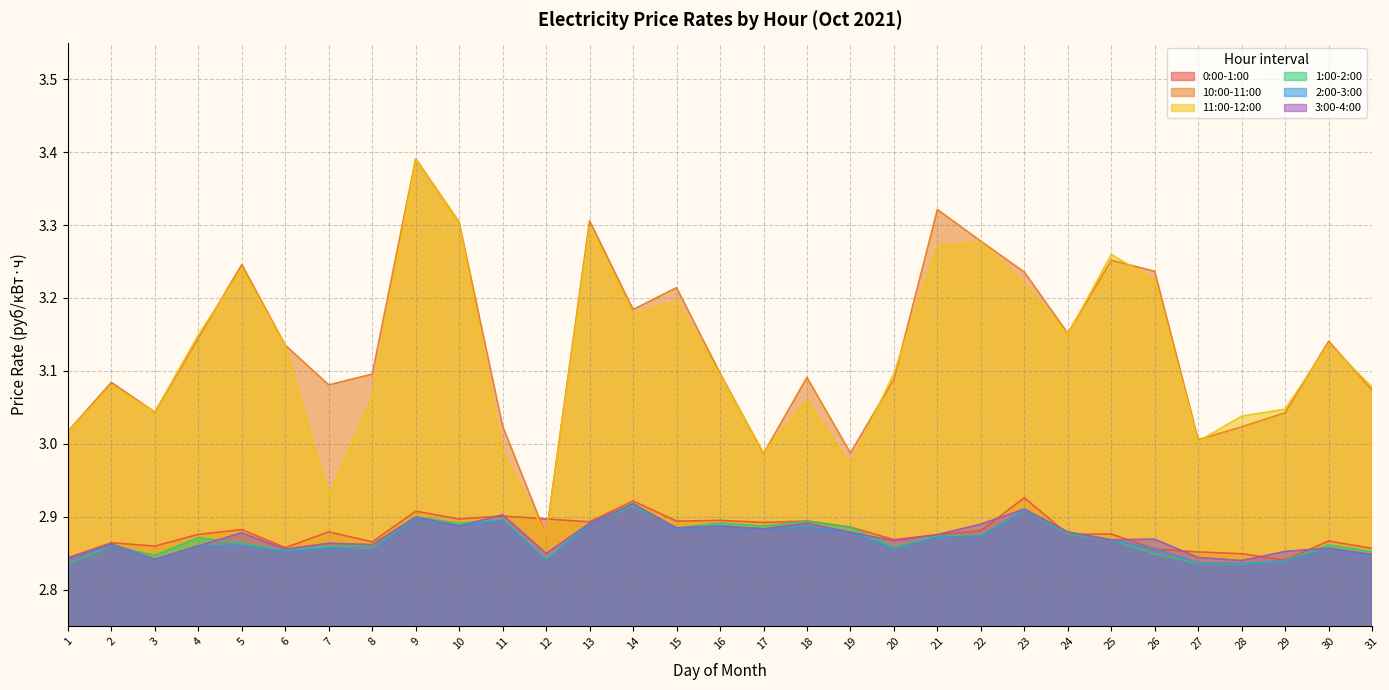

Reading right to left, what are all the values shown in this chart?

0:00-1:00: 31=2.9	30=2.9	29=2.8	28=2.8	27=2.9	26=2.9	25=2.9	24=2.9	23=2.9	22=2.9	21=2.9	20=2.9	19=2.9	18=2.9	17=2.9	16=2.9	15=2.9	14=2.9	13=2.9	12=2.9	11=2.9	10=2.9	9=2.9	8=2.9	7=2.9	6=2.9	5=2.9	4=2.9	3=2.9	2=2.9	1=2.8
10:00-11:00: 31=3.1	30=3.1	29=3.0	28=3.0	27=3.0	26=3.2	25=3.3	24=3.2	23=3.2	22=3.3	21=3.3	20=3.1	19=3.0	18=3.1	17=3.0	16=3.1	15=3.2	14=3.2	13=3.3	12=2.9	11=3.0	10=3.3	9=3.4	8=3.1	7=3.1	6=3.1	5=3.2	4=3.1	3=3.0	2=3.1	1=3.0
11:00-12:00: 31=3.1	30=3.1	29=3.0	28=3.0	27=3.0	26=3.2	25=3.3	24=3.1	23=3.2	22=3.3	21=3.3	20=3.1	19=3.0	18=3.1	17=3.0	16=3.1	15=3.2	14=3.2	13=3.3	12=2.9	11=3.0	10=3.3	9=3.4	8=3.1	7=2.9	6=3.1	5=3.2	4=3.1	3=3.0	2=3.1	1=3.0
1:00-2:00: 31=2.9	30=2.9	29=2.8	28=2.8	27=2.8	26=2.8	25=2.9	24=2.9	23=2.9	22=2.9	21=2.9	20=2.9	19=2.9	18=2.9	17=2.9	16=2.9	15=2.9	14=2.9	13=2.9	12=2.8	11=2.9	10=2.9	9=2.9	8=2.9	7=2.9	6=2.9	5=2.9	4=2.9	3=2.8	2=2.9	1=2.8
2:00-3:00: 31=2.8	30=2.9	29=2.8	28=2.8	27=2.8	26=2.9	25=2.9	24=2.9	23=2.9	22=2.9	21=2.9	20=2.9	19=2.9	18=2.9	17=2.9	16=2.9	15=2.9	14=2.9	13=2.9	12=2.8	11=2.9	10=2.9	9=2.9	8=2.9	7=2.9	6=2.9	5=2.9	4=2.9	3=2.8	2=2.9	1=2.8
3:00-4:00: 31=2.8	30=2.9	29=2.9	28=2.8	27=2.8	26=2.9	25=2.9	24=2.9	23=2.9	22=2.9	21=2.9	20=2.9	19=2.9	18=2.9	17=2.9	16=2.9	15=2.9	14=2.9	13=2.9	12=2.8	11=2.9	10=2.9	9=2.9	8=2.9	7=2.9	6=2.9	5=2.9	4=2.9	3=2.8	2=2.9	1=2.8